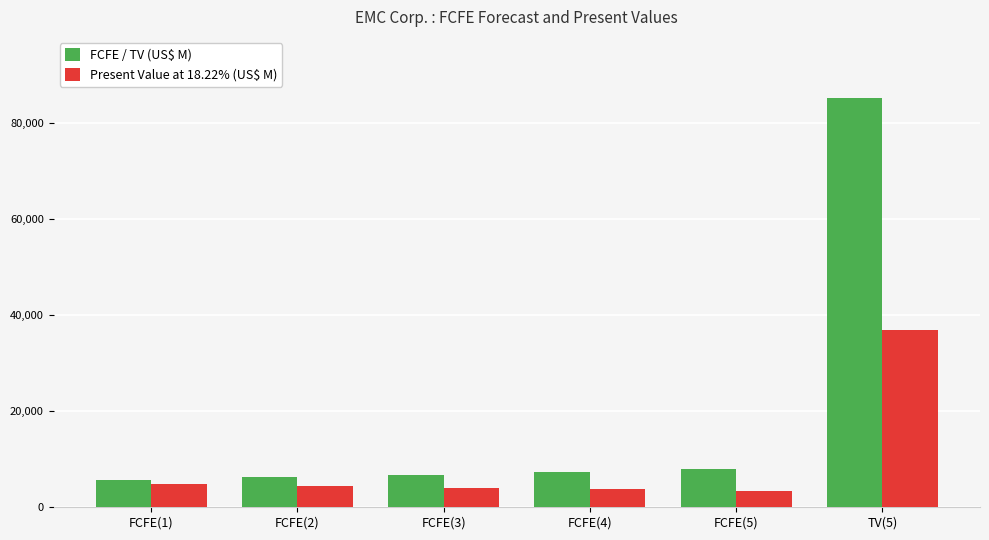

Which series has the largest range (max minus min)?

FCFE / TV (US$ M)